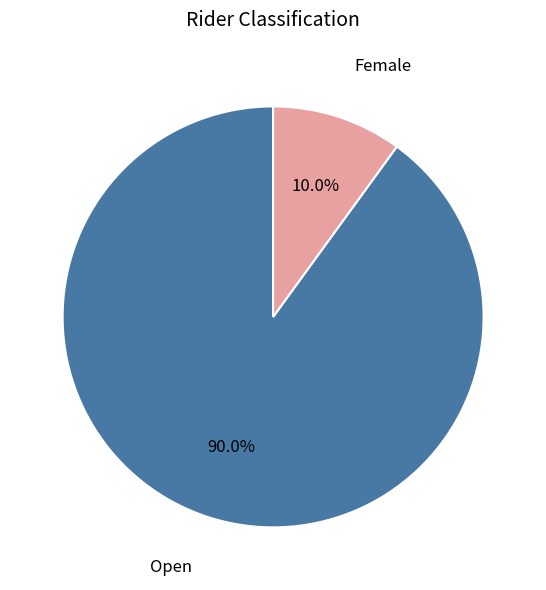

To the nearest percent, what is the average slice percentage?

50%